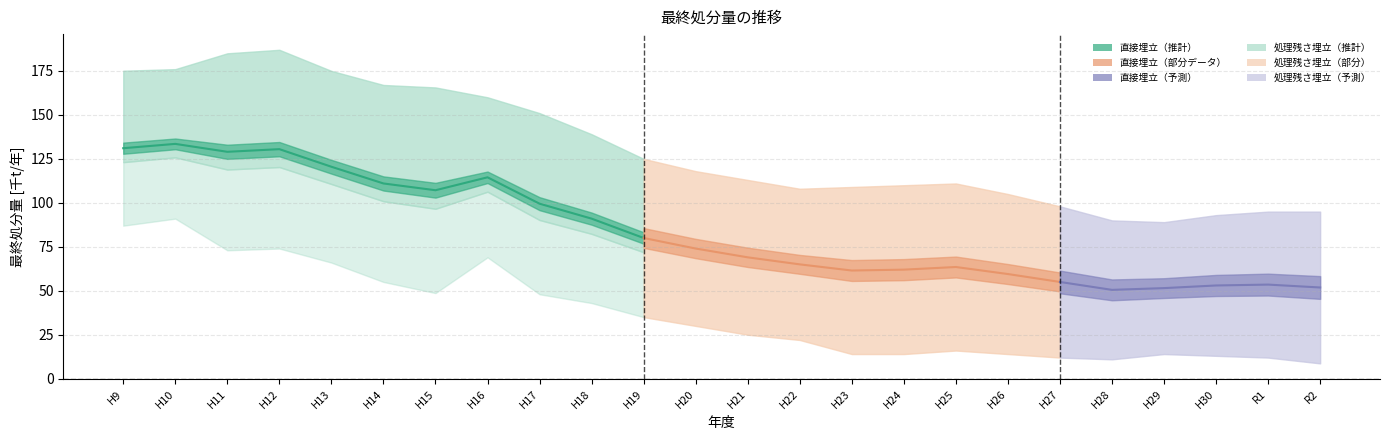

At which category does the chart reach its minimum across all series?

R2